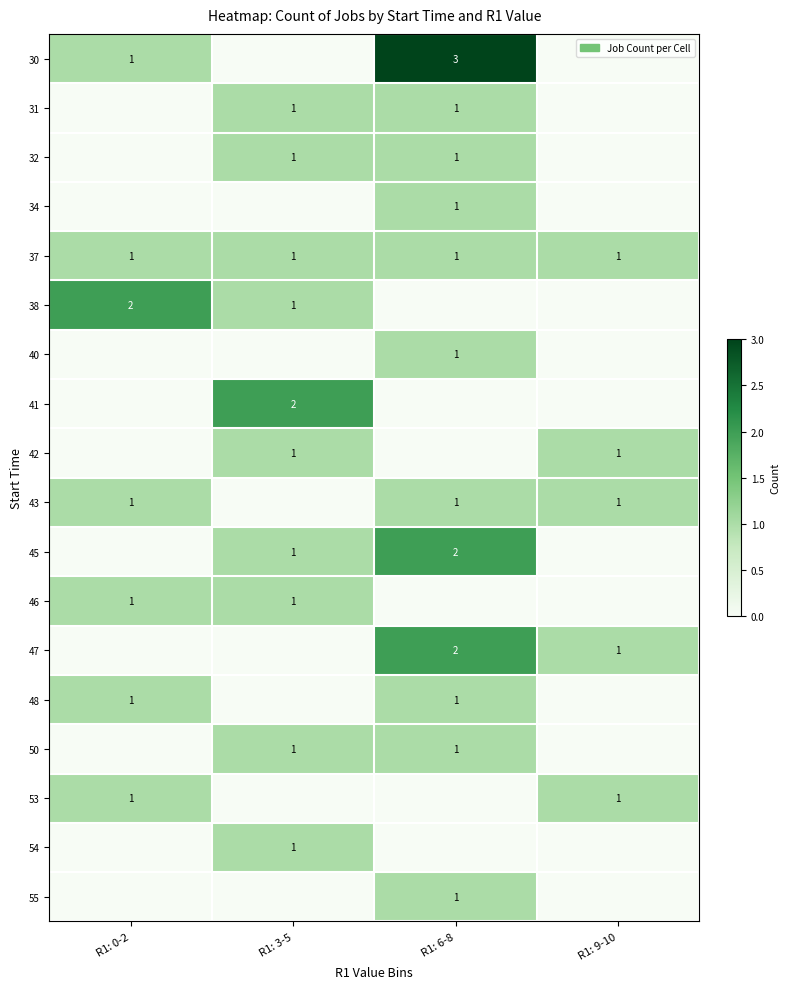

True or false: 37 has a value of 1 at R1: 0-2.

True